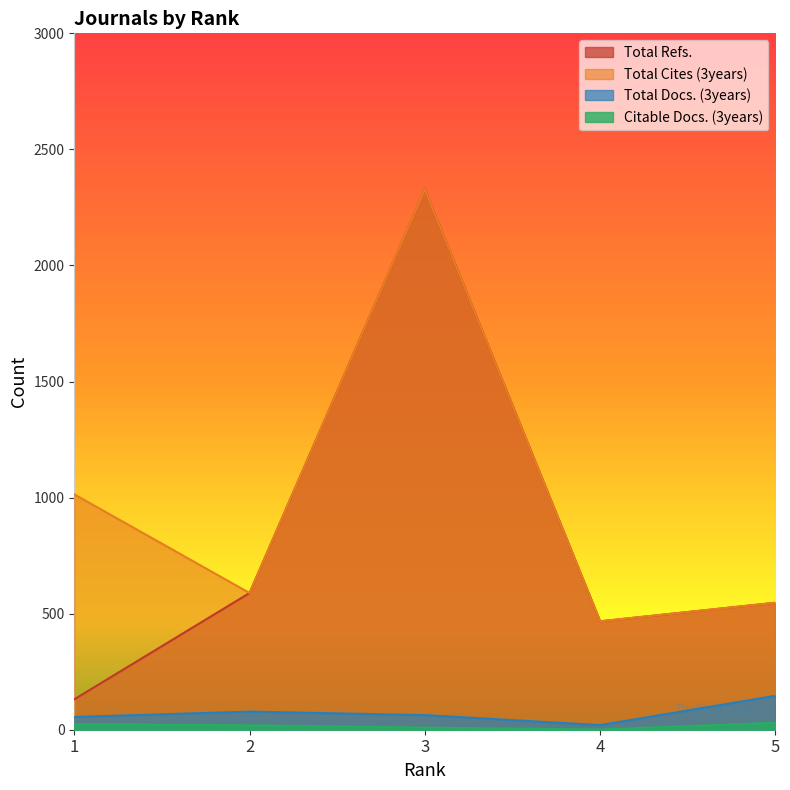

How many lines are shown in the chart?

4